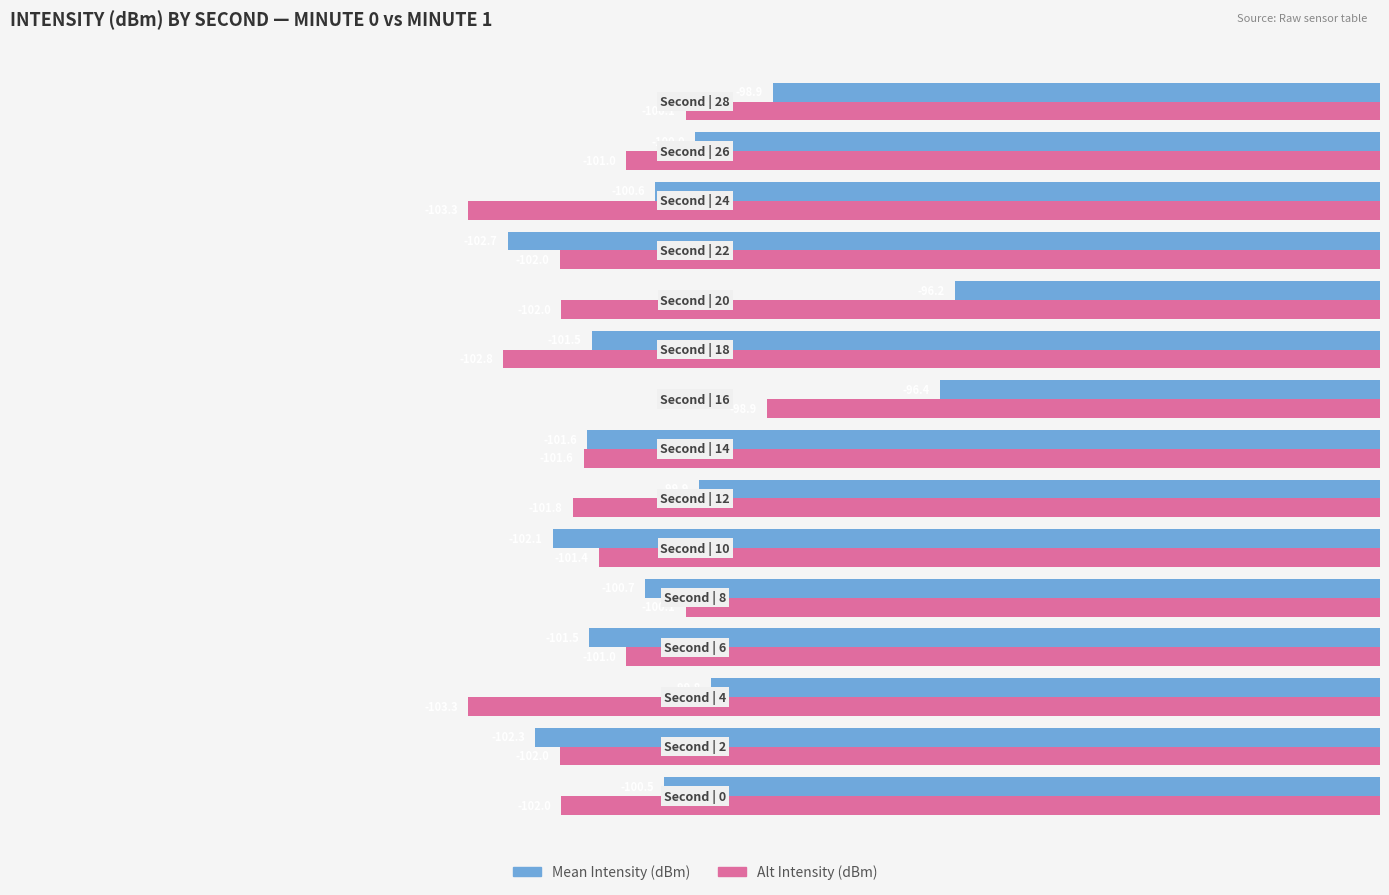

Which series has the largest total across all categories?

Mean Intensity (dBm)